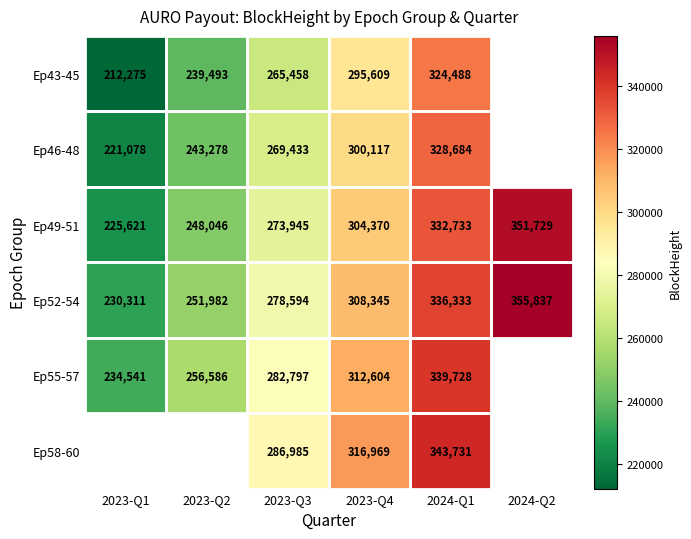

How many values in the Ep55-57 series exceed 282797?

2